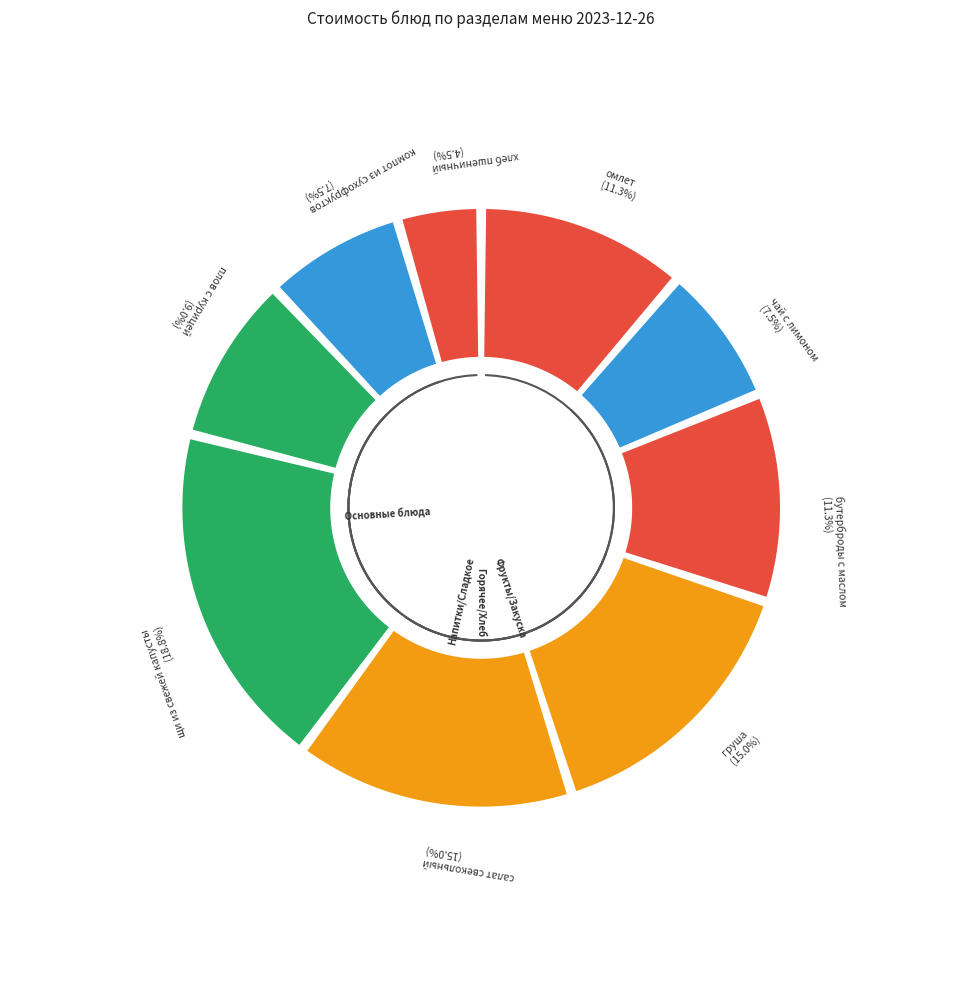

Which has a higher value, плов с курицей or чай с лимоном?

плов с курицей